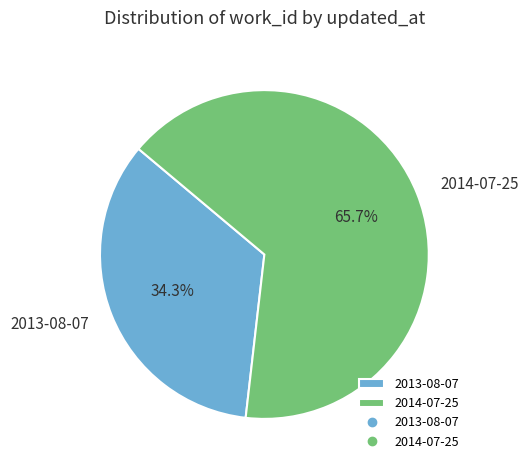

To the nearest percent, what is the difference between the 2013-08-07 and 2014-07-25 slice percentages?

31%